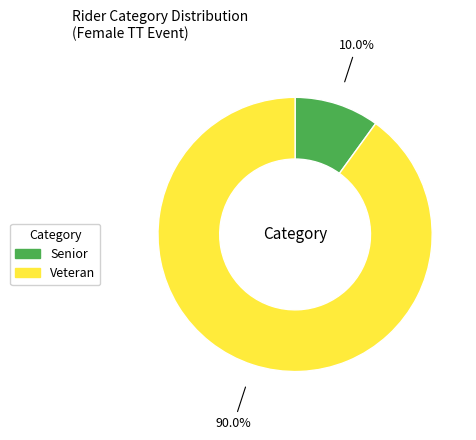

Which slice represents more than half of the pie?

Veteran